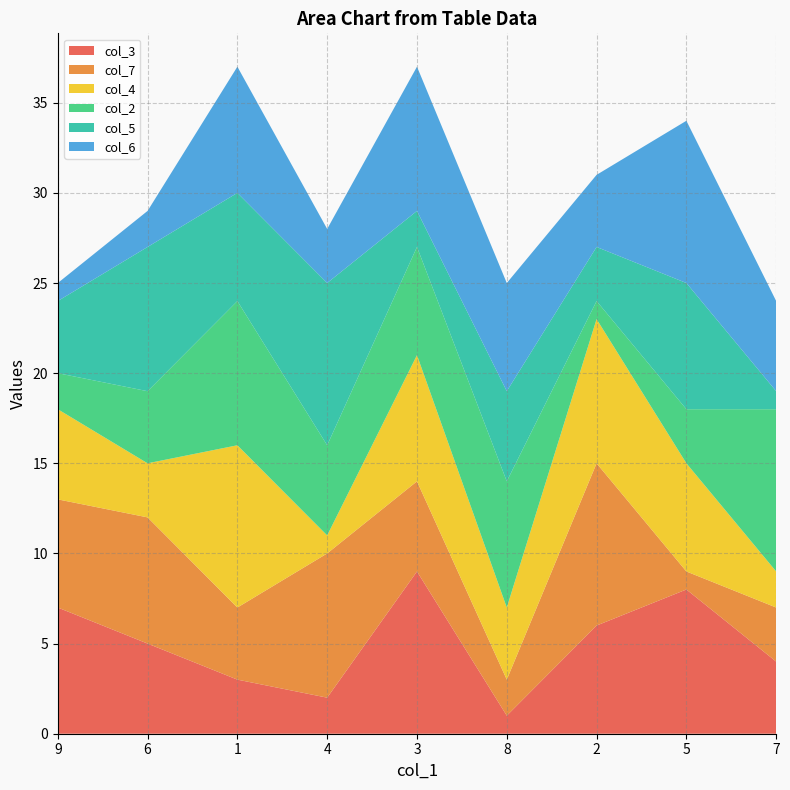

Reading left to right, list all the values displayed in this chart.

col_3: 9=7	6=5	1=3	4=2	3=9	8=1	2=6	5=8	7=4
col_7: 9=6	6=7	1=4	4=8	3=5	8=2	2=9	5=1	7=3
col_4: 9=5	6=3	1=9	4=1	3=7	8=4	2=8	5=6	7=2
col_2: 9=2	6=4	1=8	4=5	3=6	8=7	2=1	5=3	7=9
col_5: 9=4	6=8	1=6	4=9	3=2	8=5	2=3	5=7	7=1
col_6: 9=1	6=2	1=7	4=3	3=8	8=6	2=4	5=9	7=5